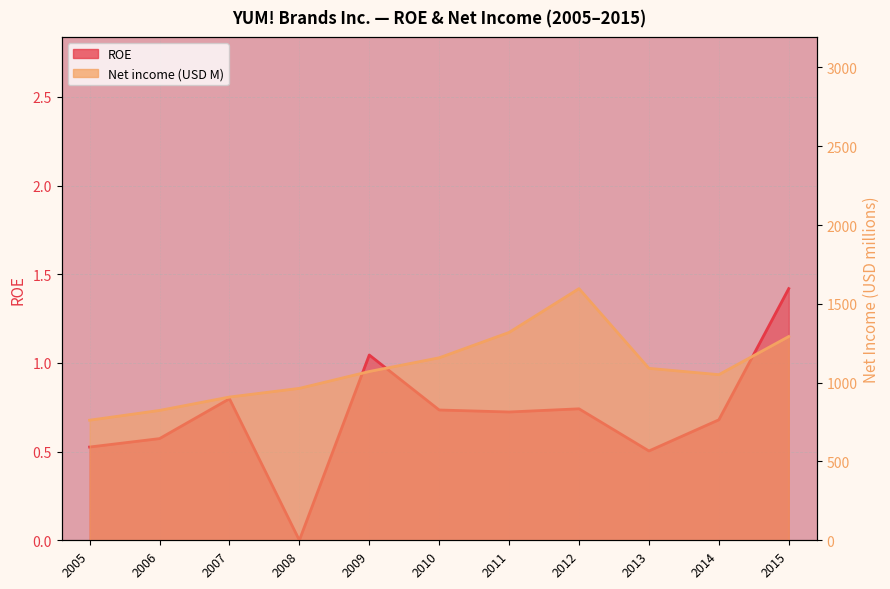

Rank the series at 2014 from lowest to highest value.

ROE, Net income